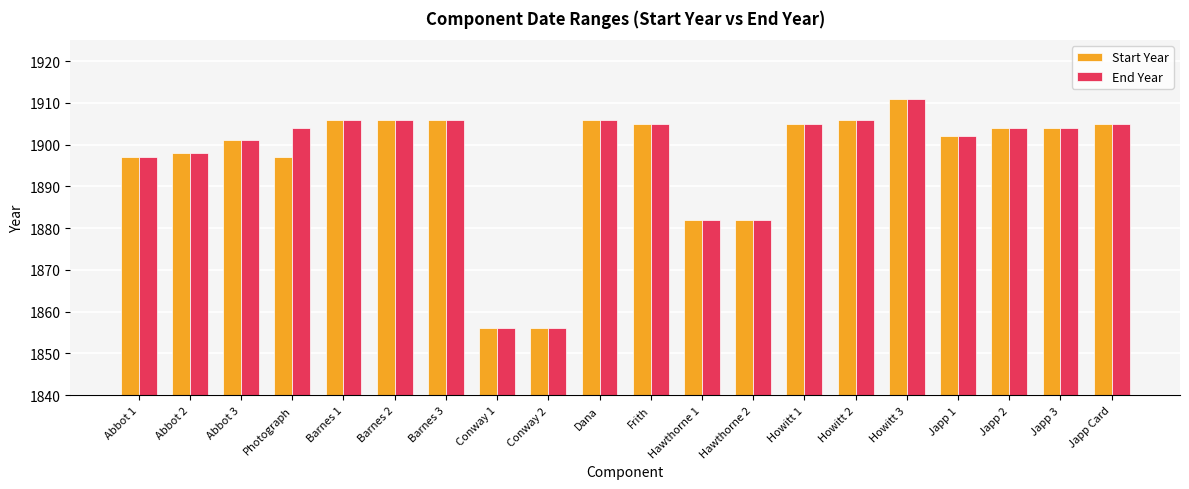

Reading left to right, list all the values displayed in this chart.

Start Year: Abbot 1=1897	Abbot 2=1898	Abbot 3=1901	Photograph=1897	Barnes 1=1906	Barnes 2=1906	Barnes 3=1906	Conway 1=1856	Conway 2=1856	Dana=1906	Frith=1905	Hawthorne 1=1882	Hawthorne 2=1882	Howitt 1=1905	Howitt 2=1906	Howitt 3=1911	Japp 1=1902	Japp 2=1904	Japp 3=1904	Japp Card=1905
End Year: Abbot 1=1897	Abbot 2=1898	Abbot 3=1901	Photograph=1904	Barnes 1=1906	Barnes 2=1906	Barnes 3=1906	Conway 1=1856	Conway 2=1856	Dana=1906	Frith=1905	Hawthorne 1=1882	Hawthorne 2=1882	Howitt 1=1905	Howitt 2=1906	Howitt 3=1911	Japp 1=1902	Japp 2=1904	Japp 3=1904	Japp Card=1905